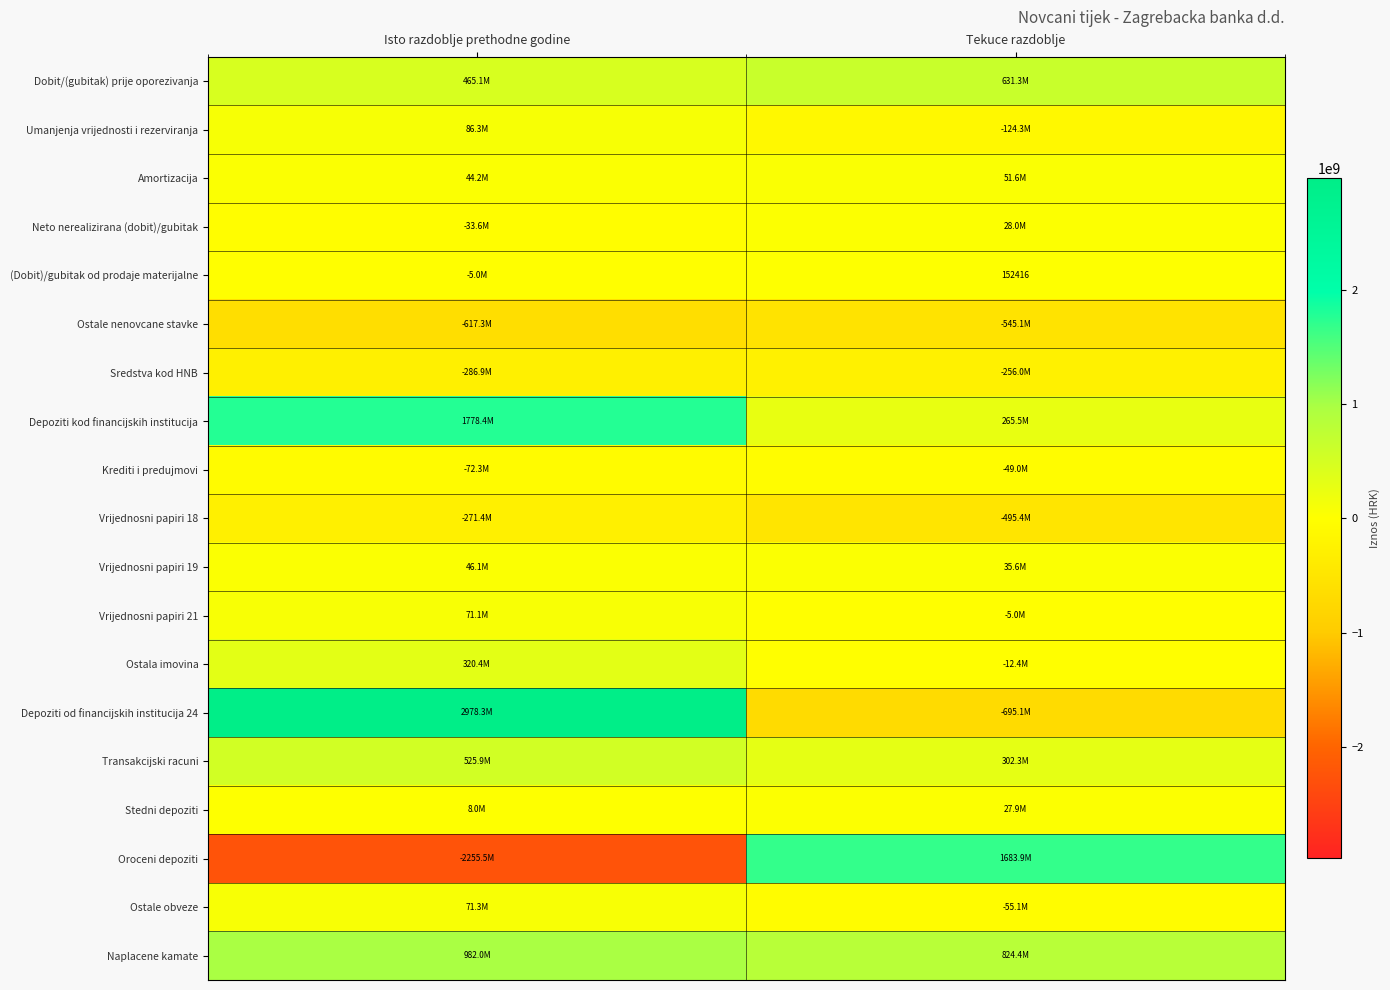

What is the maximum value shown in the chart?

2978312012